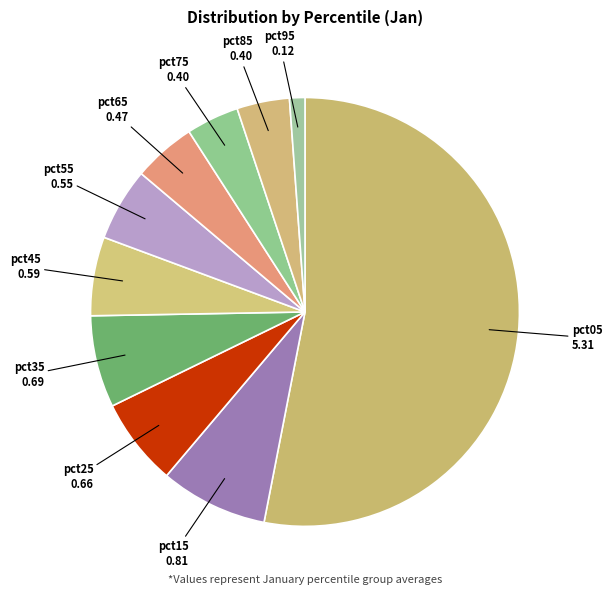

True or false: pct05 accounts for 53% of the total.

True